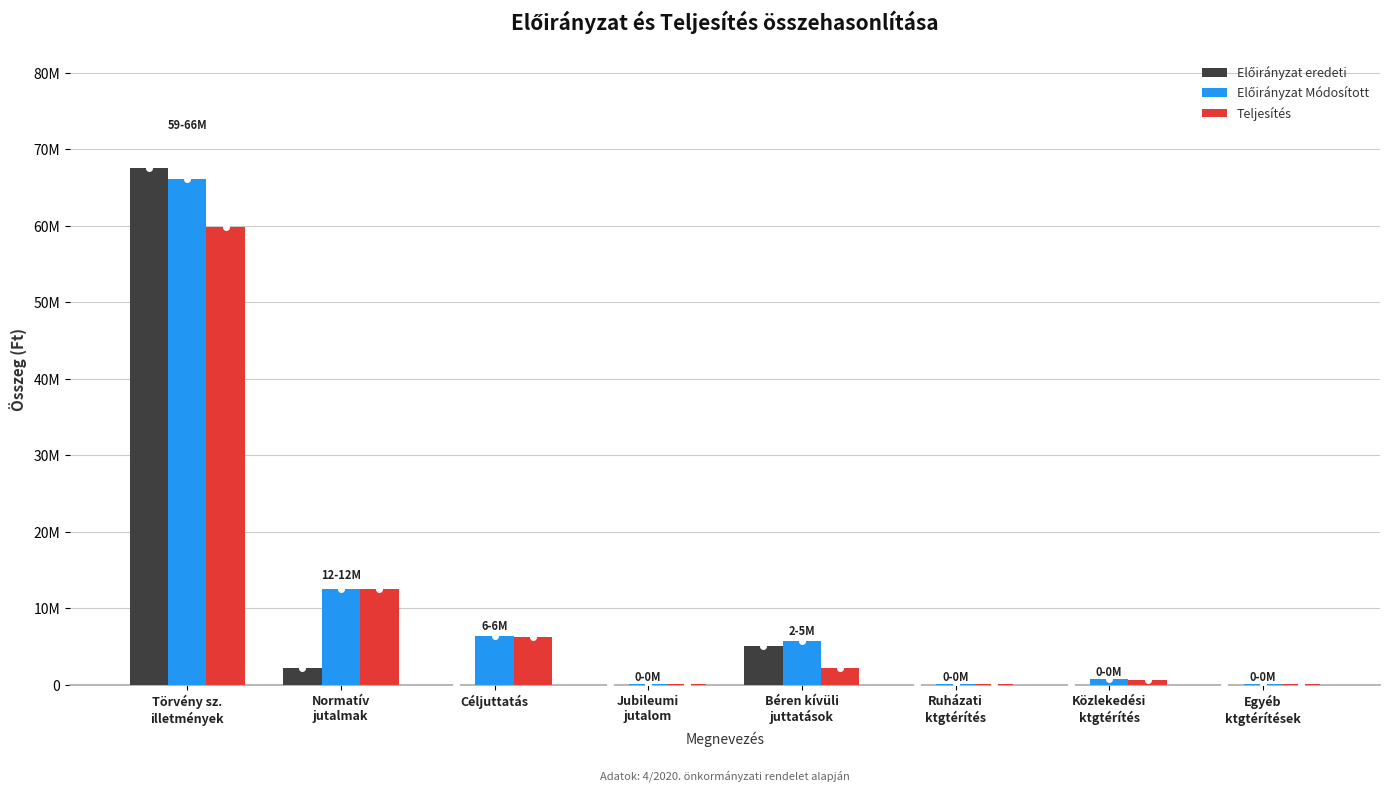

What is the sum of all Előirányzat Módosított values?

91954477